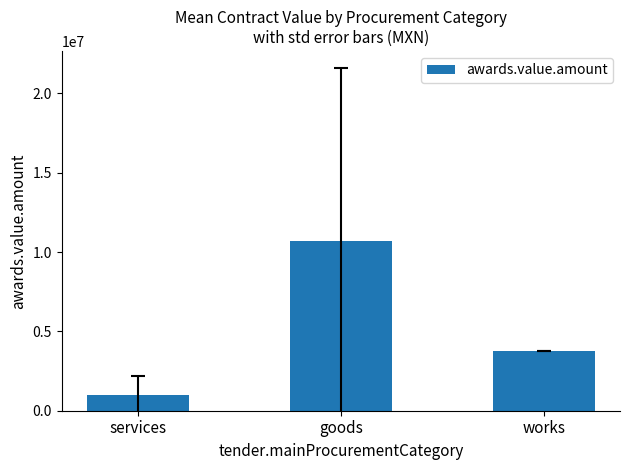

Between services and goods, which is larger?

goods